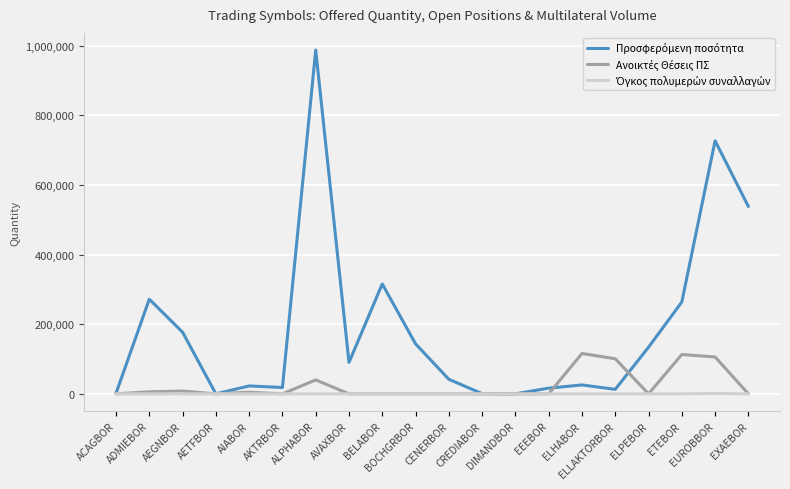

Does the chart have visible grid lines?

Yes